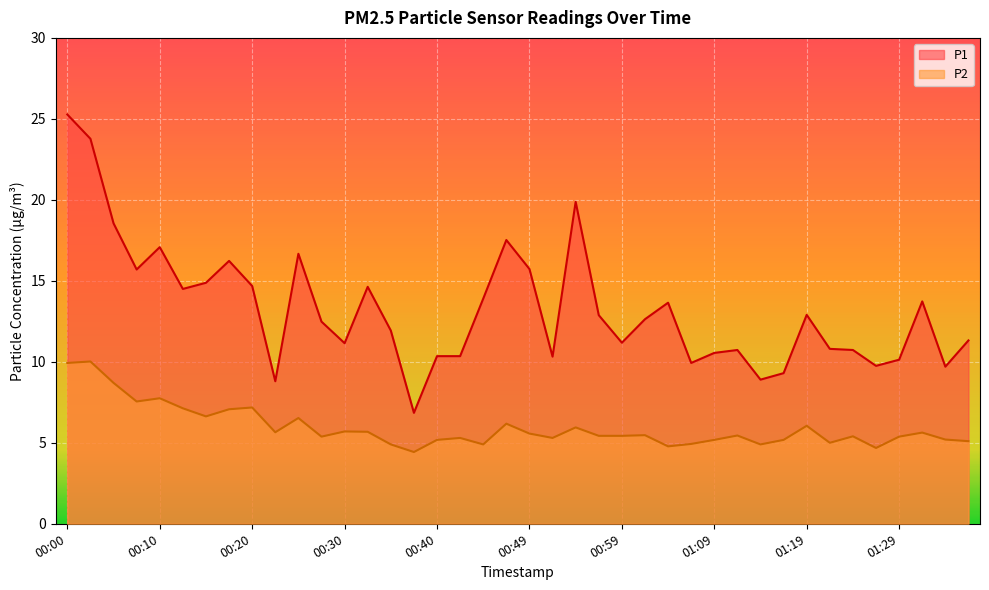

Reading left to right, transcribe all the data shown in this chart.

P1: 00:00=25.3	00:03=23.8	00:05=18.6	00:08=15.7	00:10=17.1	00:13=14.5	00:15=14.9	00:17=16.2	00:20=14.7	00:22=8.8	00:25=16.7	00:27=12.5	00:30=11.2	00:32=14.6	00:35=11.9	00:37=6.8	00:40=10.3	00:42=10.3	00:44=13.9	00:47=17.5	00:49=15.7	00:52=10.3	00:54=19.9	00:57=12.9	00:59=11.2	01:02=12.6	01:04=13.7	01:07=9.9	01:09=10.6	01:11=10.7	01:14=8.9	01:16=9.3	01:19=12.9	01:21=10.8	01:24=10.7	01:26=9.8	01:29=10.1	01:31=13.7	01:34=9.7	01:36=11.3
P2: 00:00=9.9	00:03=10.0	00:05=8.7	00:08=7.5	00:10=7.8	00:13=7.1	00:15=6.6	00:17=7.1	00:20=7.2	00:22=5.7	00:25=6.5	00:27=5.4	00:30=5.7	00:32=5.7	00:35=4.9	00:37=4.4	00:40=5.2	00:42=5.3	00:44=4.9	00:47=6.2	00:49=5.6	00:52=5.3	00:54=6.0	00:57=5.4	00:59=5.4	01:02=5.5	01:04=4.8	01:07=4.9	01:09=5.2	01:11=5.5	01:14=4.9	01:16=5.2	01:19=6.0	01:21=5.0	01:24=5.4	01:26=4.7	01:29=5.4	01:31=5.6	01:34=5.2	01:36=5.1